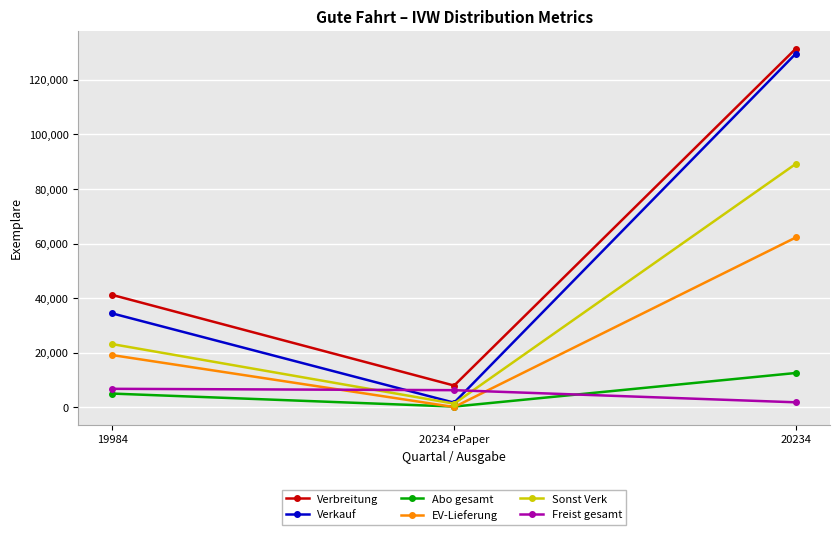

What is the difference between the highest and lowest values at 19984?

36135